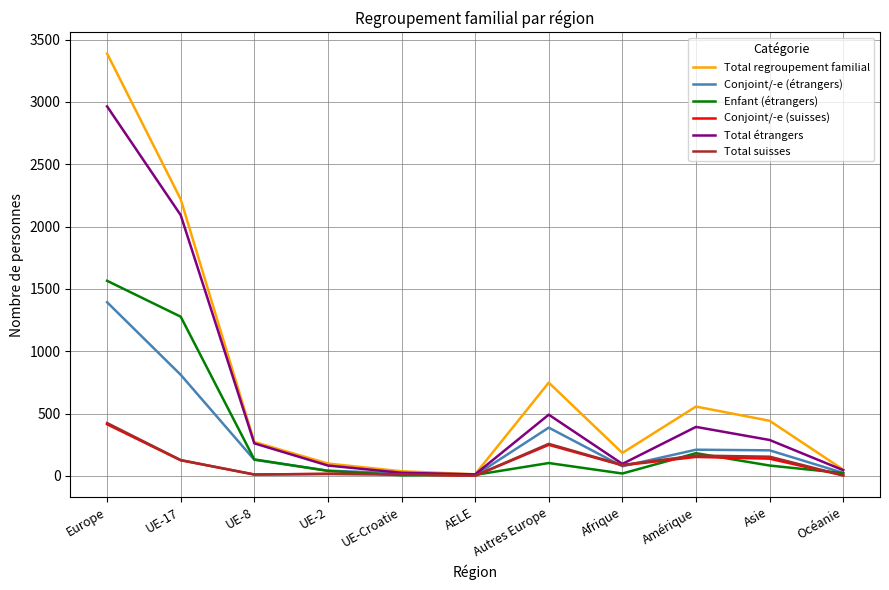

True or false: Conjoint/-e (suisses) has more than 0 interior local peaks.

True